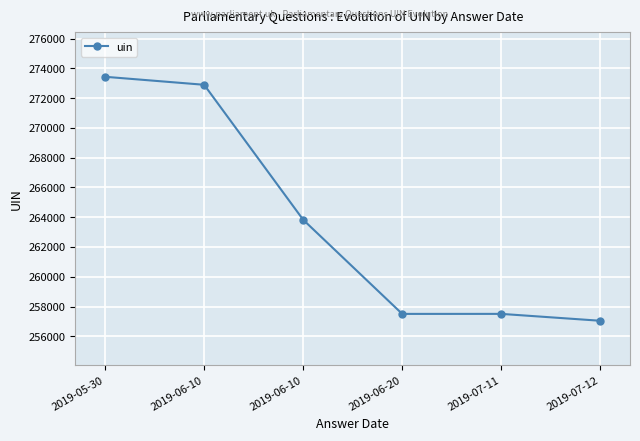

Reading left to right, what are all the values shown in this chart?

2019-05-30=273430	2019-06-10=272893	2019-06-10=263828	2019-06-20=257507	2019-07-11=257508	2019-07-12=257046